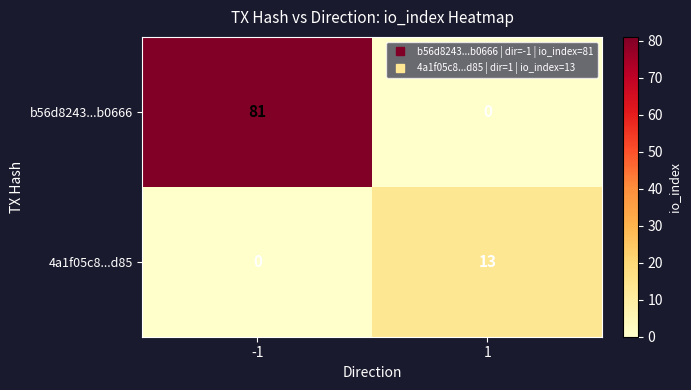

Is it true that 4a1f05c8...d85 equals 17 at 1?

False